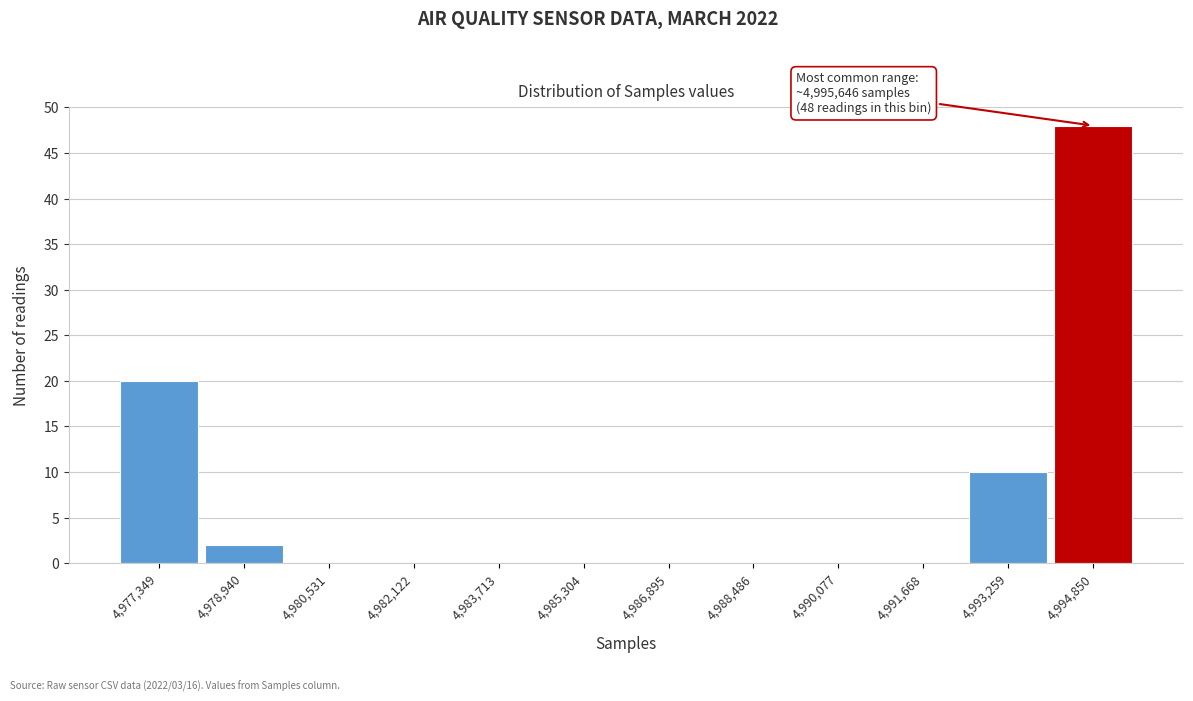

Reading left to right, what are all the values shown in this chart?

4,977,349=20	4,978,940=2	4,980,531=0	4,982,122=0	4,983,713=0	4,985,304=0	4,986,895=0	4,988,486=0	4,990,077=0	4,991,668=0	4,993,259=10	4,994,850=48